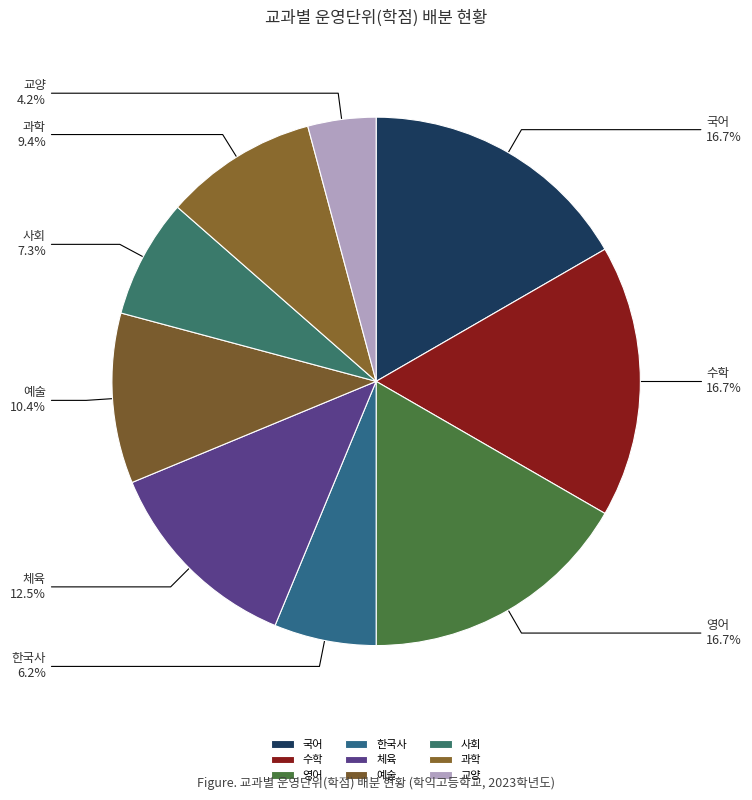

To the nearest percent, what percentage of the pie is 교양?

4%